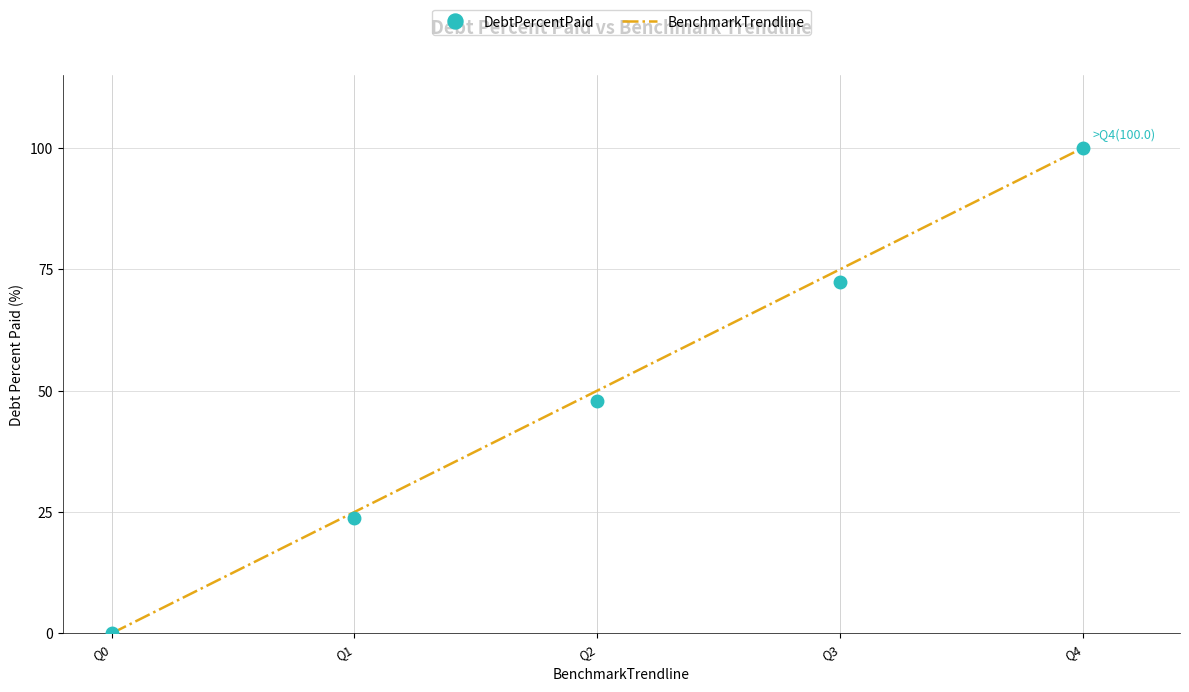

Which category has the highest value across all series?

Q4